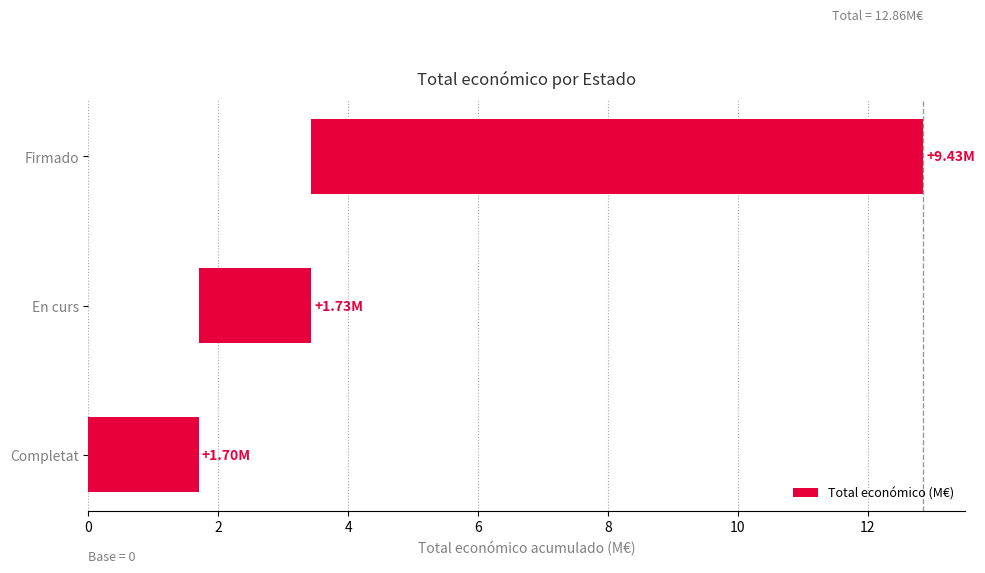

What is the value of the 3rd bar from the left?

9.4